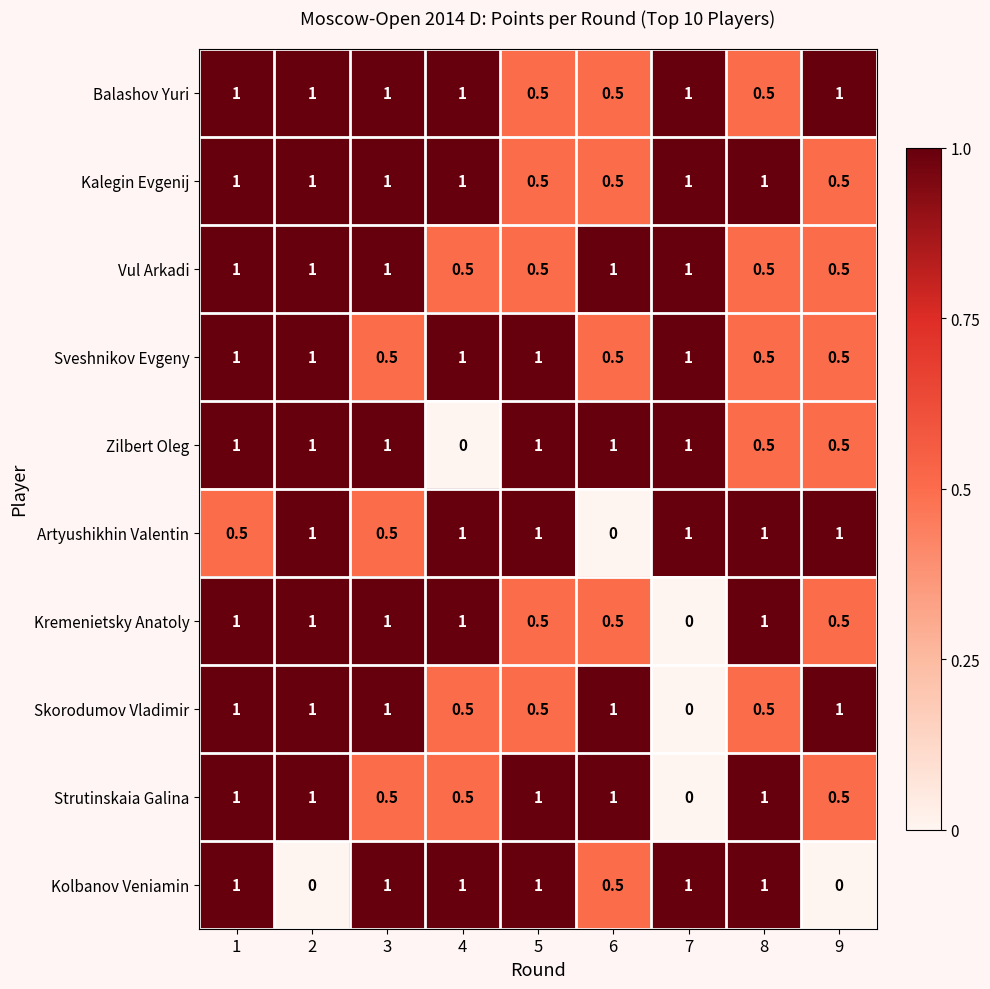

Is it true that Skorodumov Vladimir equals 0.3 at 7?

False